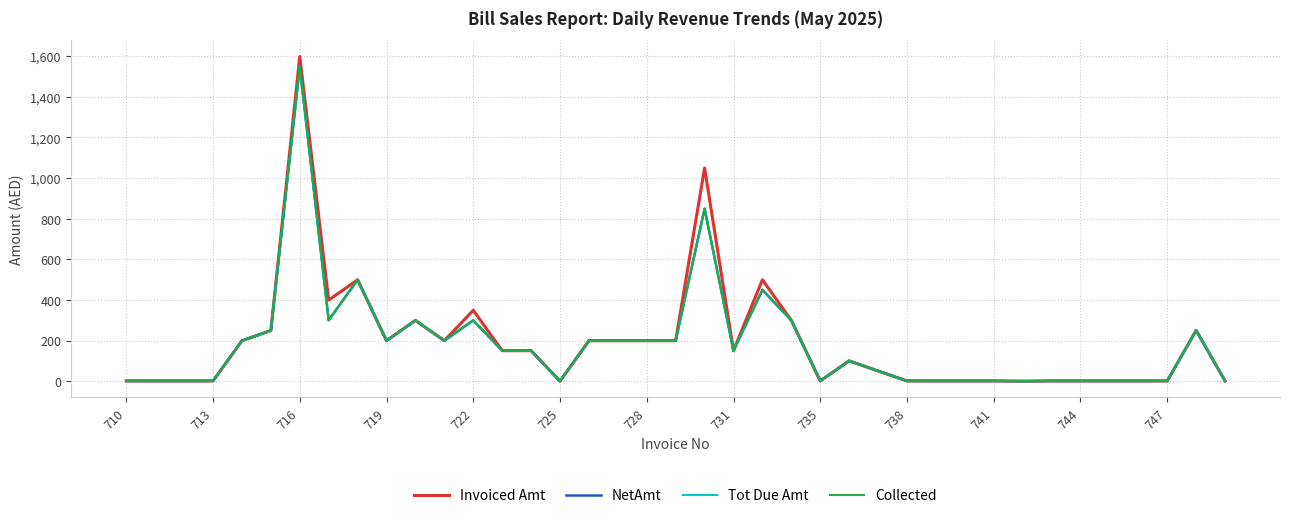

Which series has the largest total across all categories?

Invoiced Amt